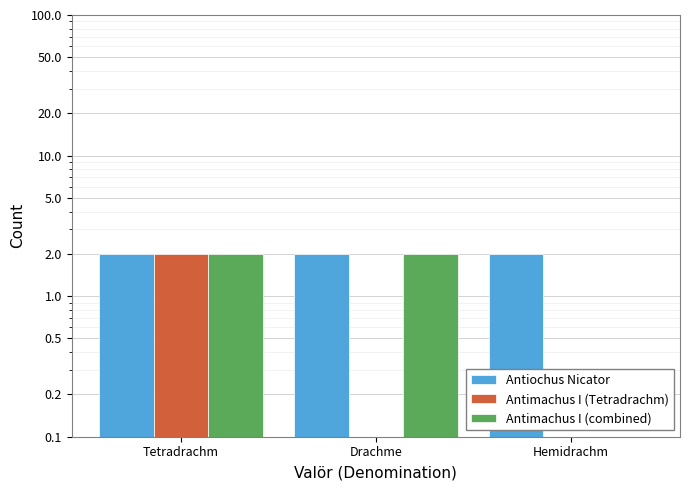

List the labels in order of Antimachus I (combined) value, largest first.

Tetradrachm, Drachme, Hemidrachm